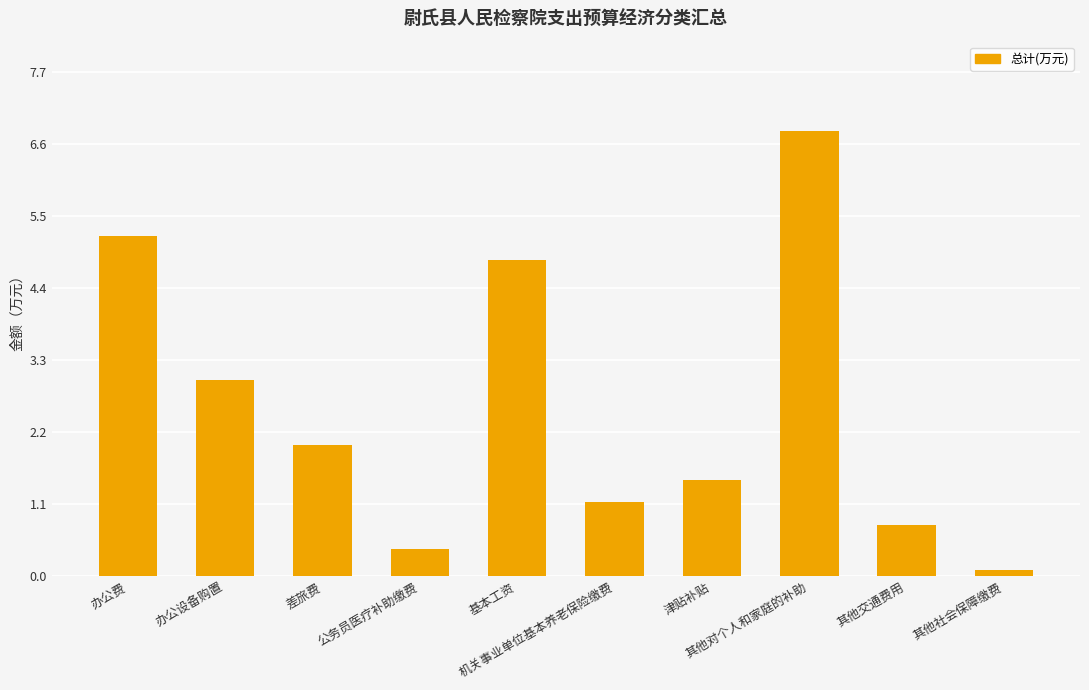

What is the label of the 6th bar from the left?

机关事业单位基本养老保险缴费